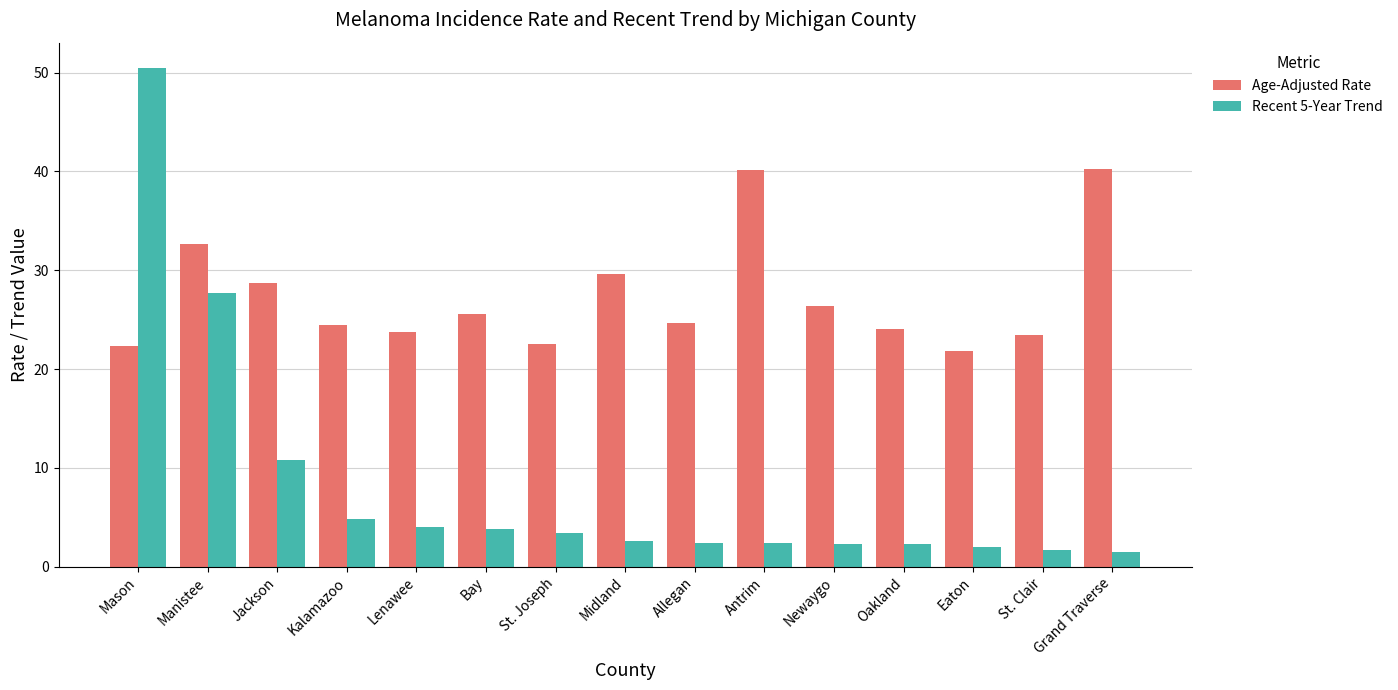

Which series has the widest spread of values?

Recent 5-Year Trend